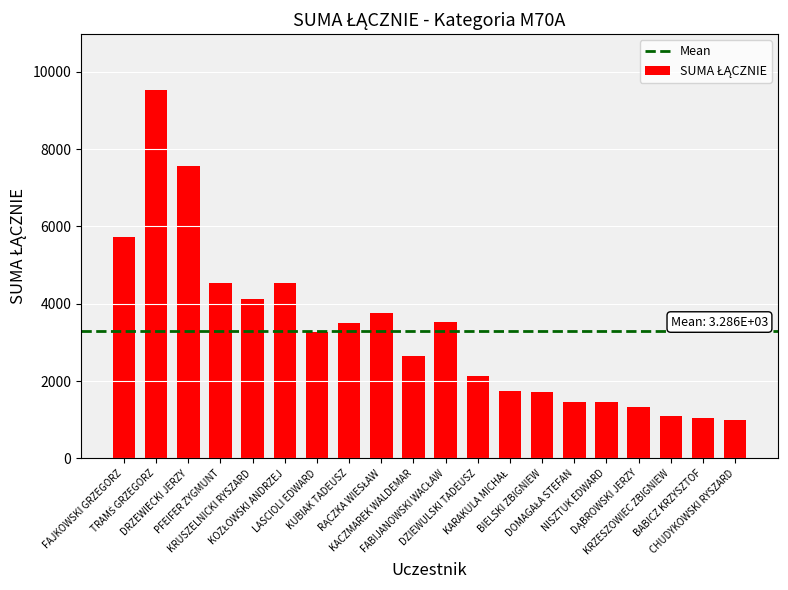

How many values are below 3270?

10